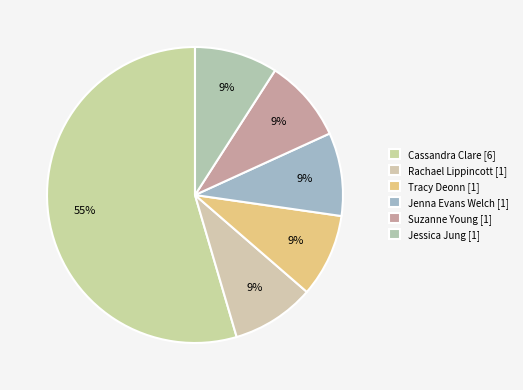

Is there a majority slice in this chart?

Yes